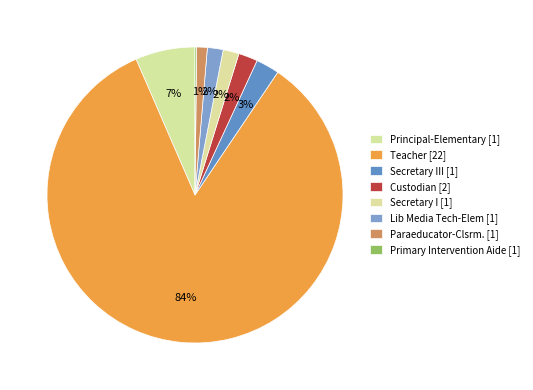

How many segments does this pie chart have?

8